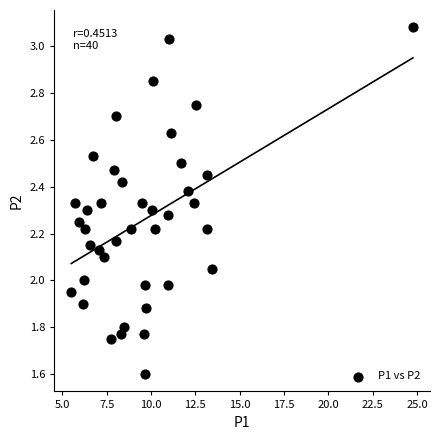

What is the range of Y values (max minus min)?

1.5